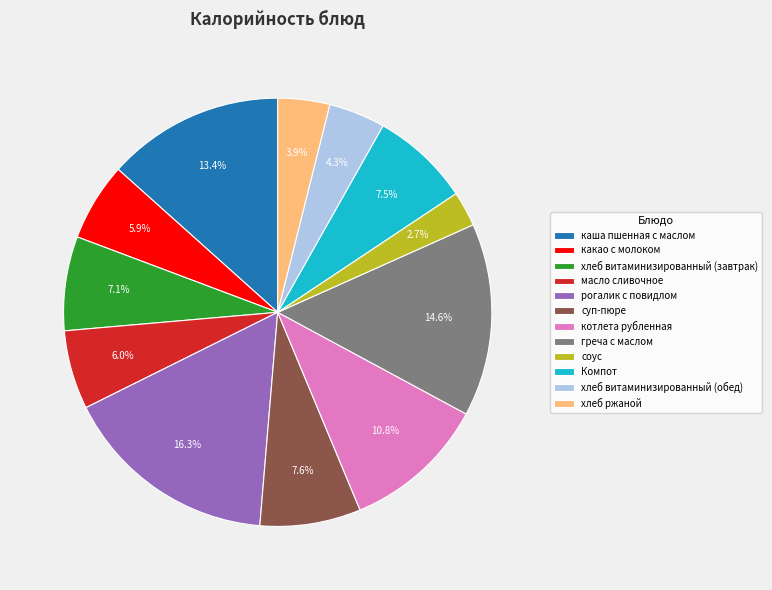

Between хлеб витаминизированный (завтрак) and хлеб ржаной, which is larger?

хлеб витаминизированный (завтрак)